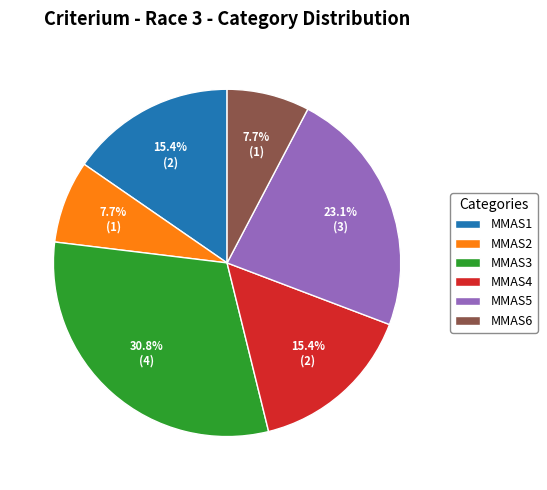

Which has a higher value, MMAS1 or MMAS2?

MMAS1